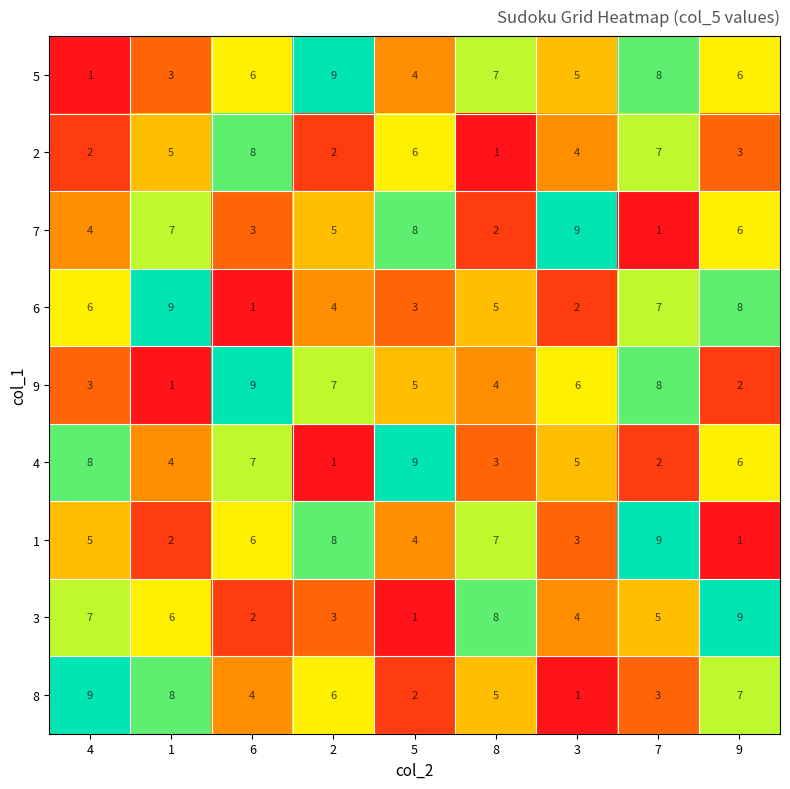

How many values in the 9 series are below 5?

4